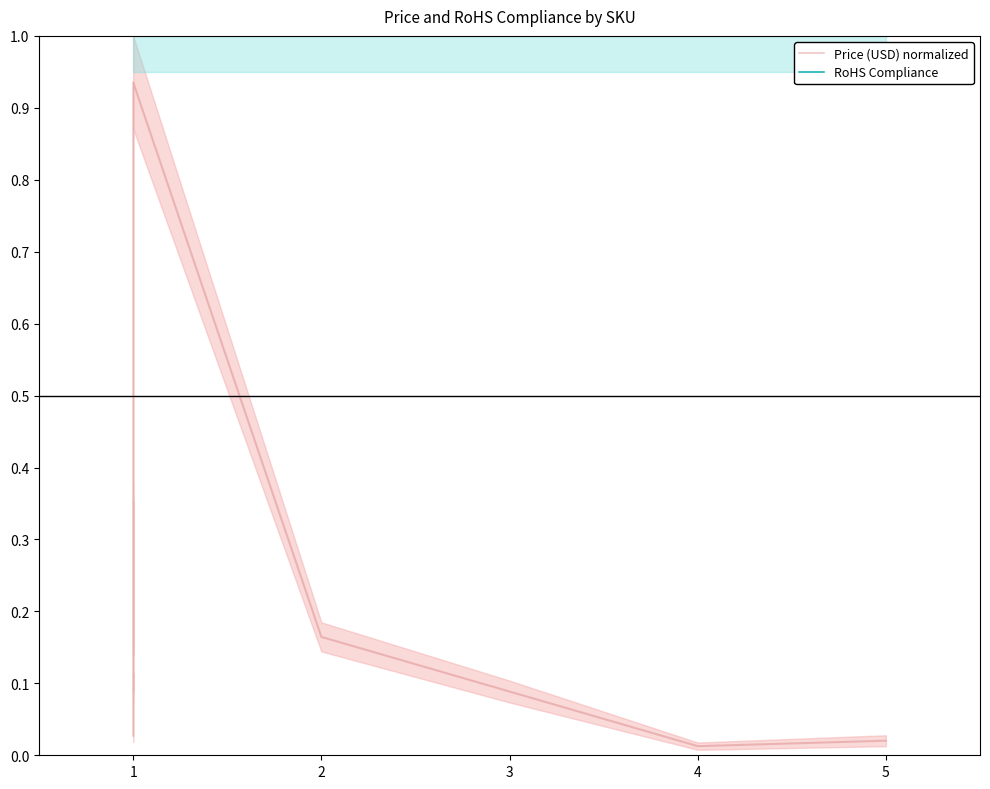

What is the value of the Price (USD) normalized point at the 11th from the left?

0.1